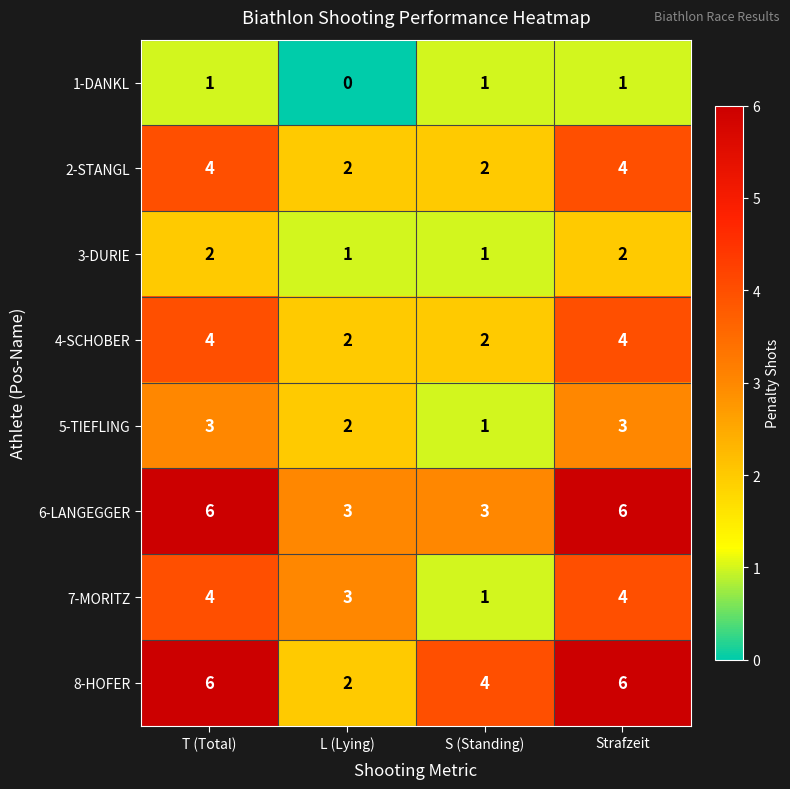

Which label corresponds to the smallest value in the chart?

L (Lying)